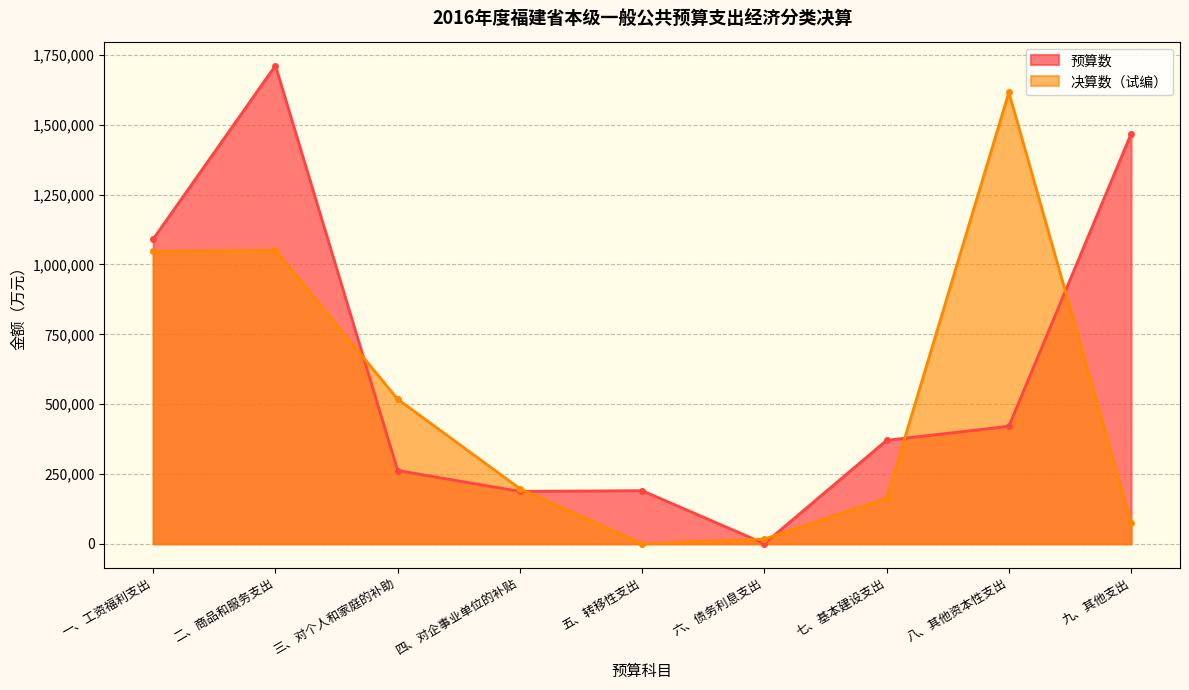

What is the maximum value for 决算数（试编）?

1616250